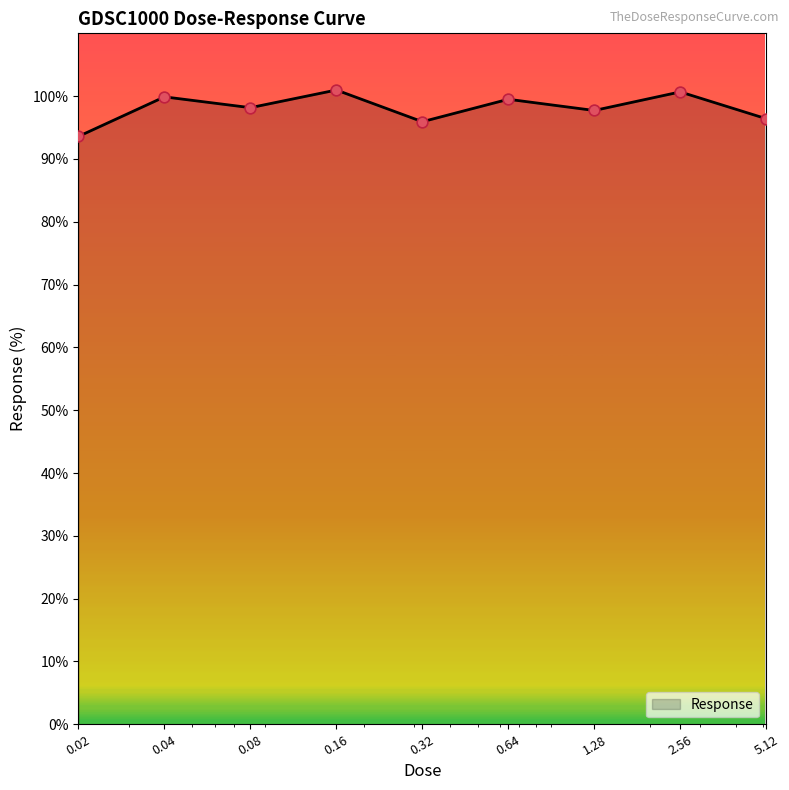

What is the difference between the maximum and minimum values?

7.4